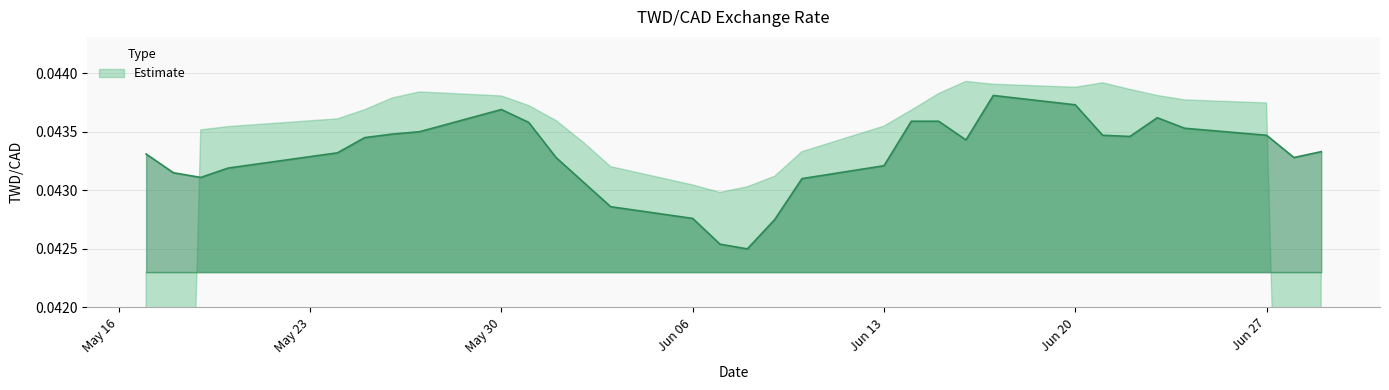

At which label is the value closest to 0?

2022-06-08